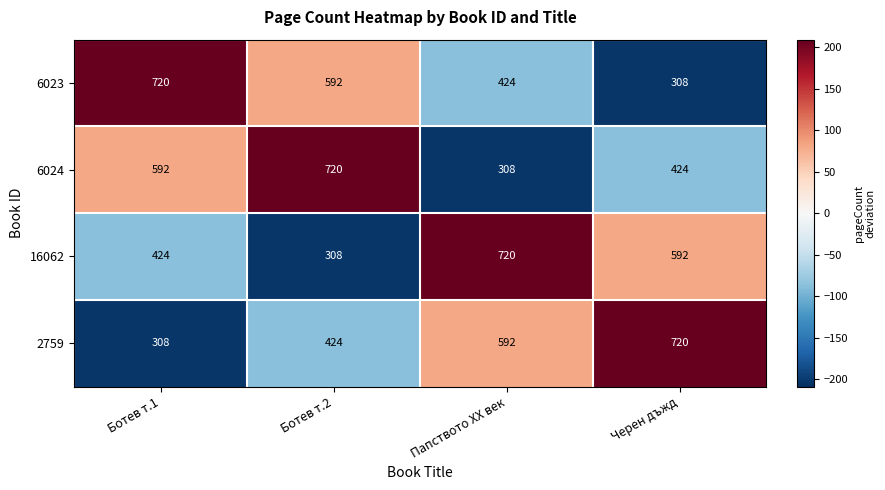

Rank the series at Ботев т.1 from highest to lowest value.

6023, 6024, 16062, 2759